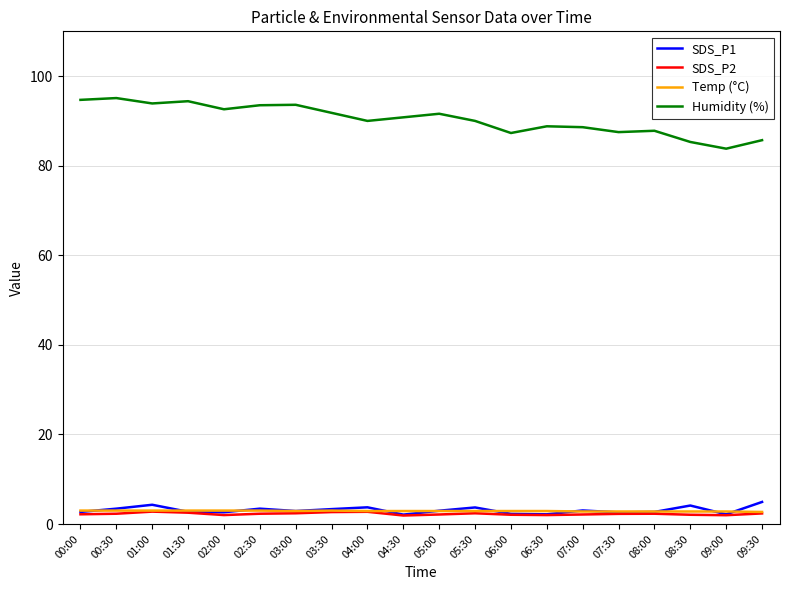

Is the value of Temp (°C) at 06:00 greater than the value of Humidity (%) at 09:30?

No